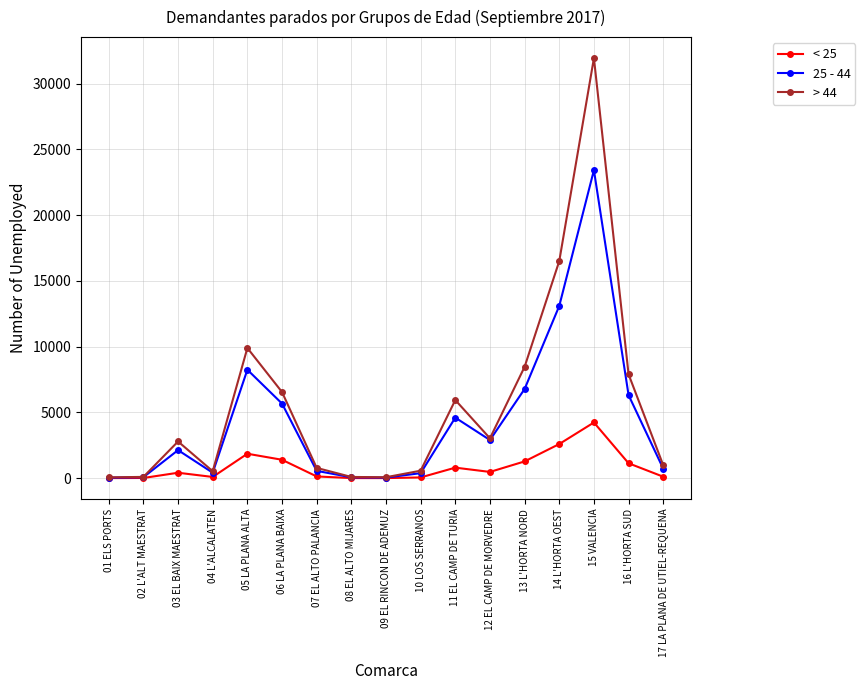

Where is the first local maximum for 25 - 44?

03 EL BAIX MAESTRAT